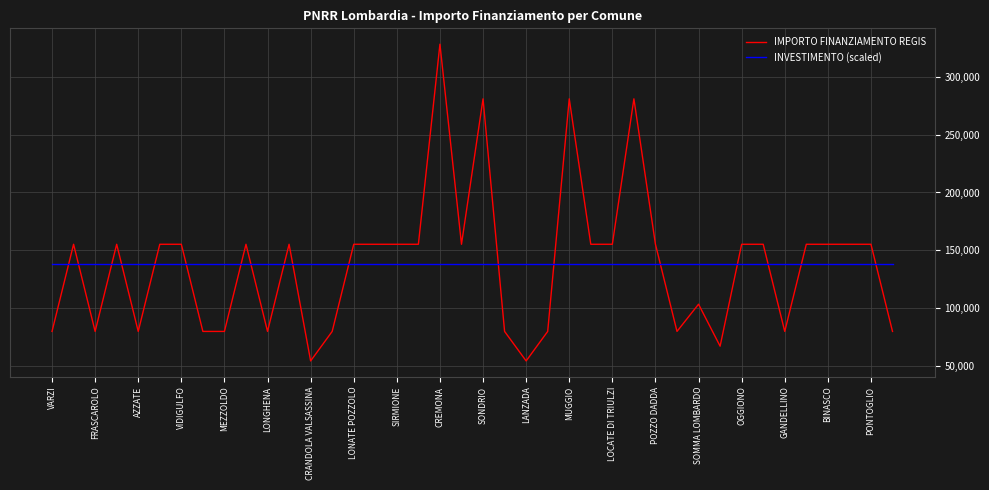

How many intersections are there between INVESTIMENTO (scaled) and IMPORTO FINANZIAMENTO REGIS?

18